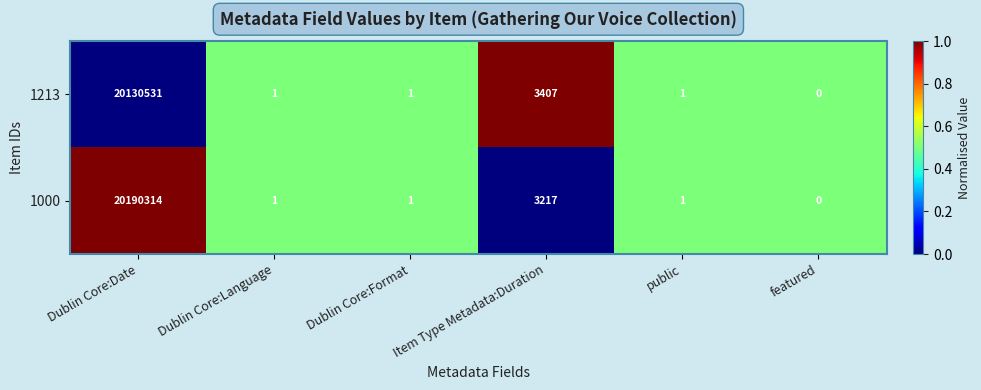

The 1000 series shows 1 at Dublin Core:Format. True or false?

True